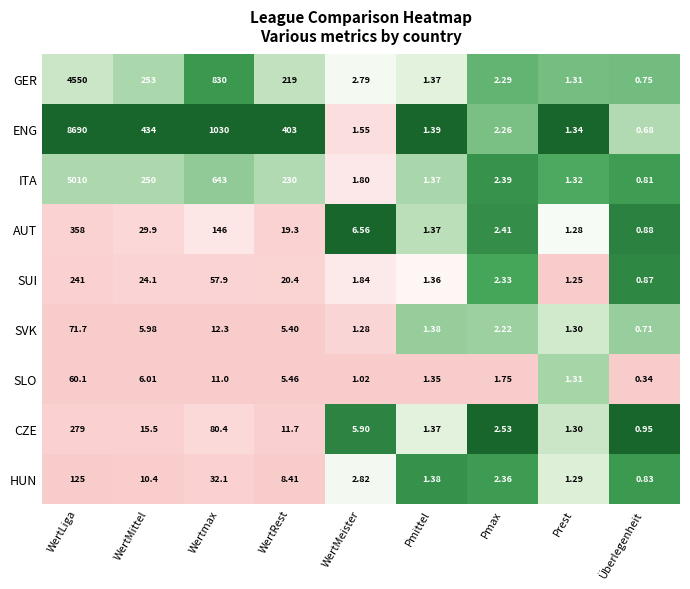

At which label is AUT closest to 179?

Wertmax